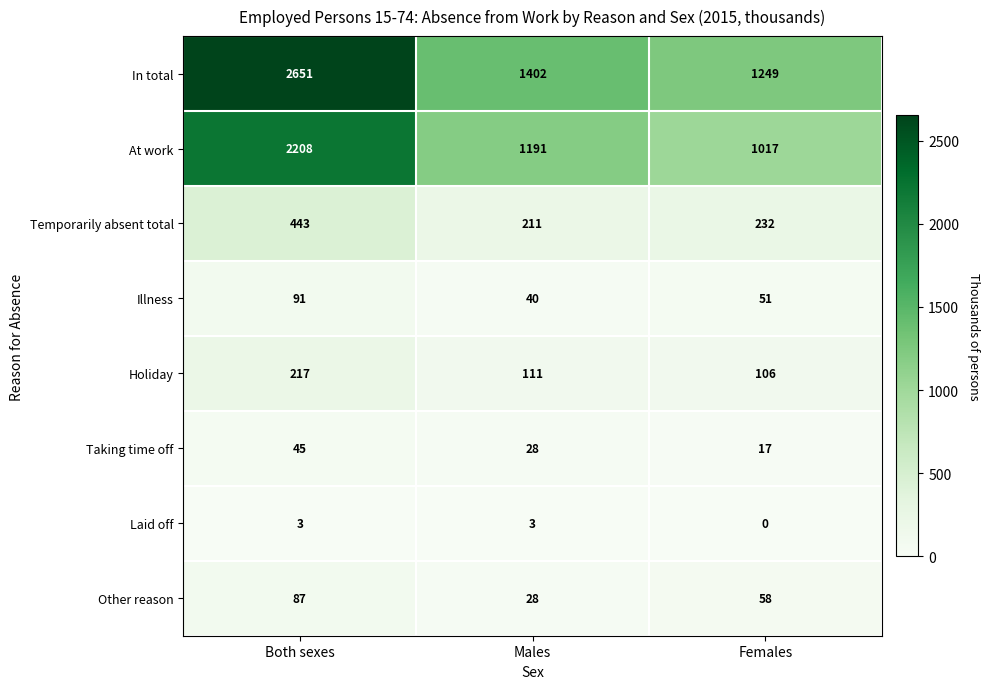

What is the sum of the At work values at Males and Both sexes?

3399